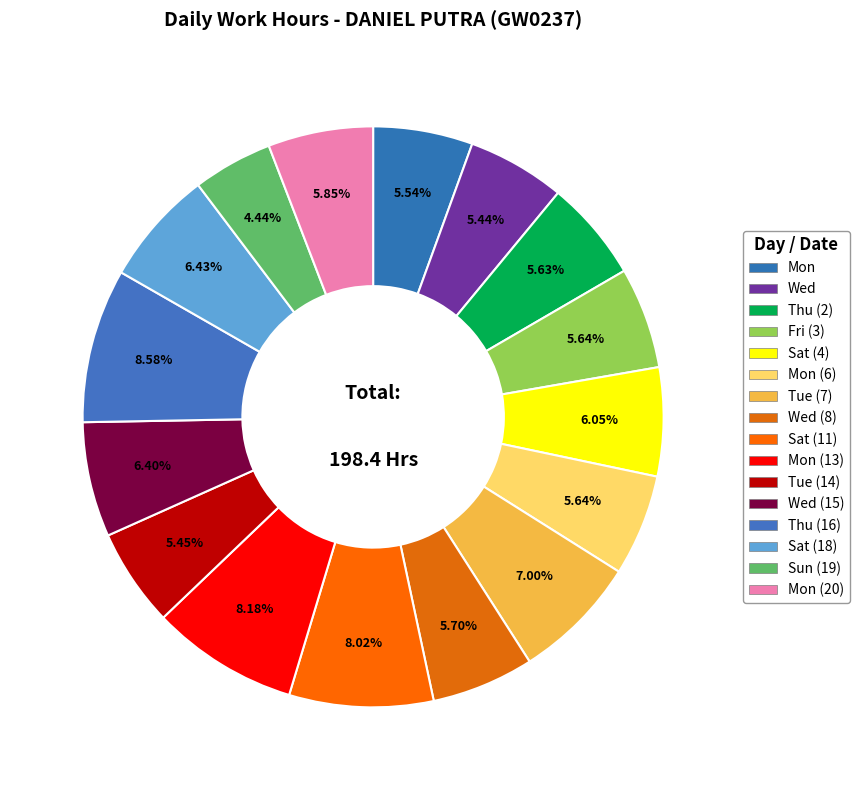

How many segments does this pie chart have?

16